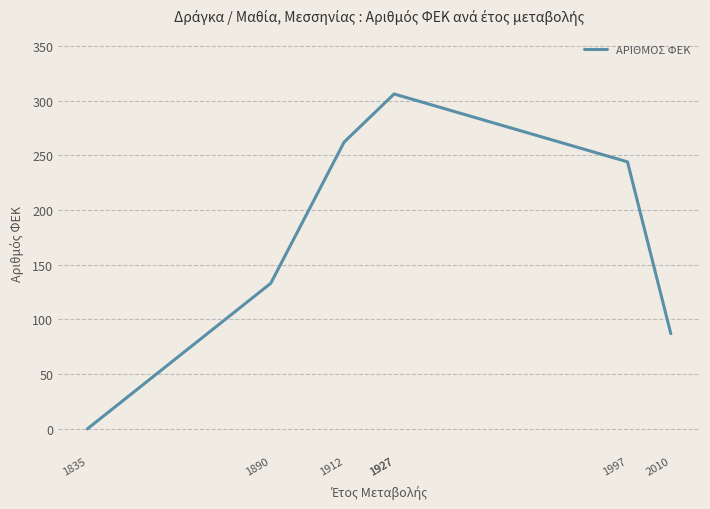

Reading left to right, what are all the values shown in this chart?

1835=0	1890=133	1912=262	1927=306	1927=306	1997=244	2010=87